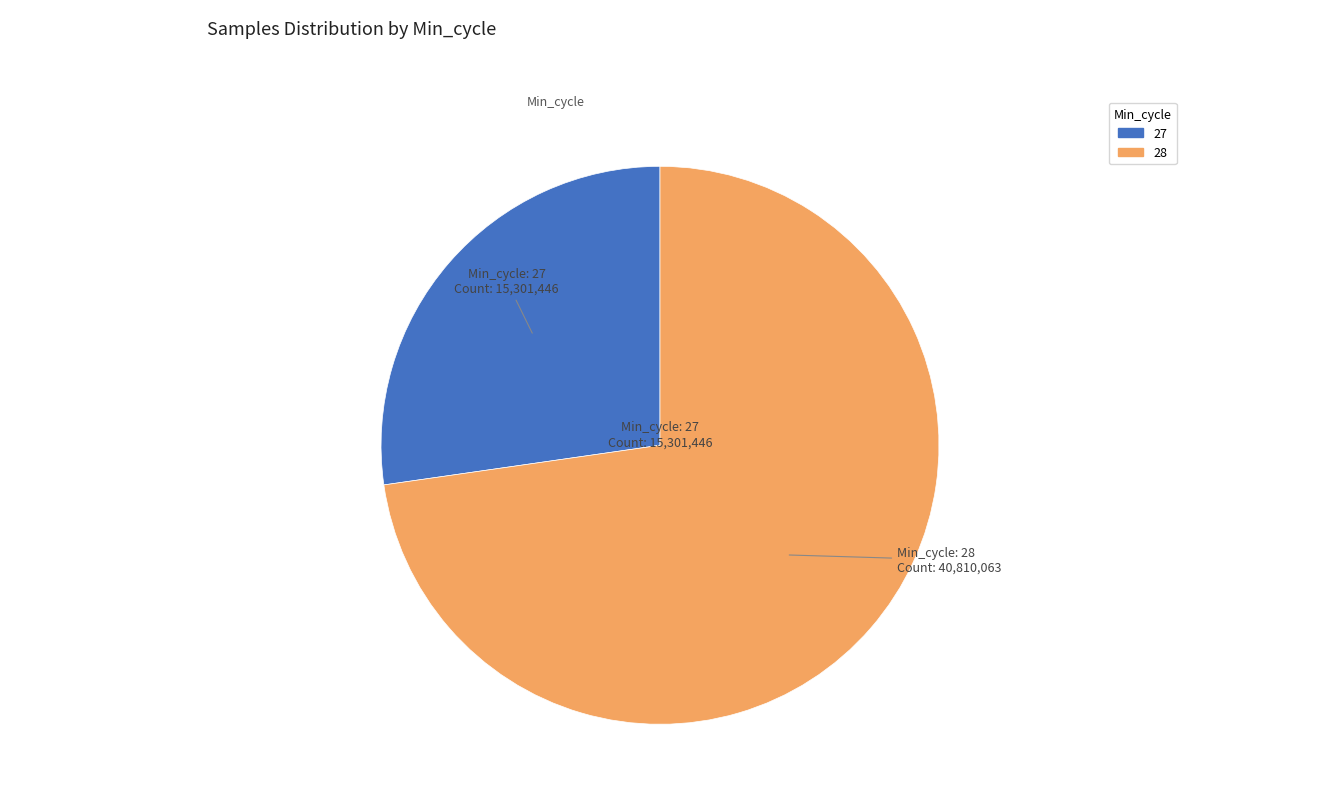

Is there a majority slice in this chart?

Yes